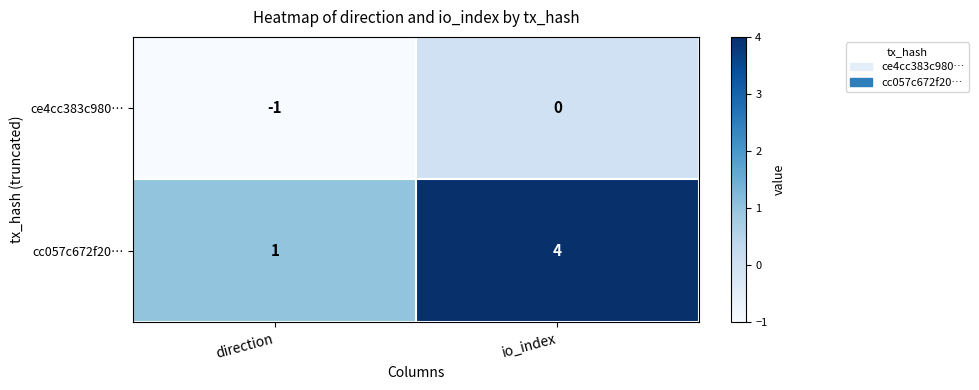

List the series in order of their overall mean, highest first.

cc057c672f20…, ce4cc383c980…